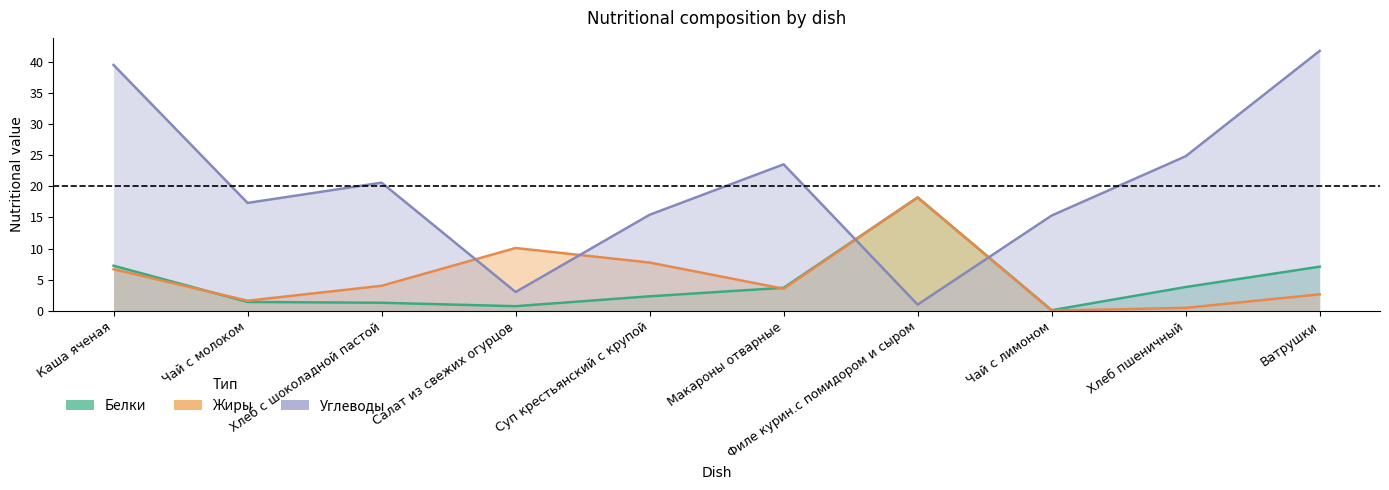

Reading right to left, list all the values displayed in this chart.

Белки: Ватрушки=7.1	Хлеб пшеничный=3.8	Чай с лимоном=0.1	Филе курин.с помидором и сыром=18.2	Макароны отварные=3.7	Суп крестьянский с крупой=2.3	Салат из свежих огурцов=0.7	Хлеб с шоколадной пастой=1.3	Чай с молоком=1.4	Каша яченая=7.2
Жиры: Ватрушки=2.6	Хлеб пшеничный=0.5	Чай с лимоном=0.0	Филе курин.с помидором и сыром=18.2	Макароны отварные=3.5	Суп крестьянский с крупой=7.7	Салат из свежих огурцов=10.1	Хлеб с шоколадной пастой=4.0	Чай с молоком=1.6	Каша яченая=6.7
Углеводы: Ватрушки=41.8	Хлеб пшеничный=24.9	Чай с лимоном=15.3	Филе курин.с помидором и сыром=1.0	Макароны отварные=23.6	Суп крестьянский с крупой=15.4	Салат из свежих огурцов=3.0	Хлеб с шоколадной пастой=20.6	Чай с молоком=17.3	Каша яченая=39.5